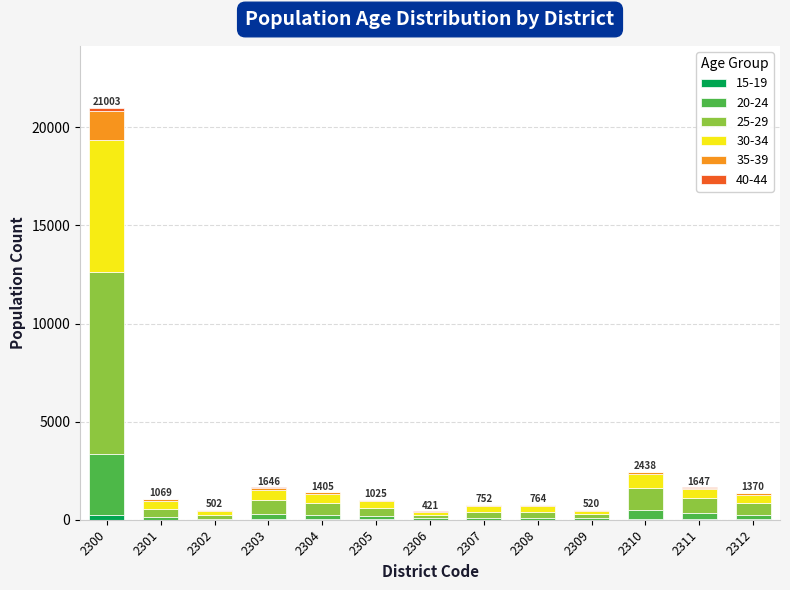

Does the chart contain stacked bars?

Yes